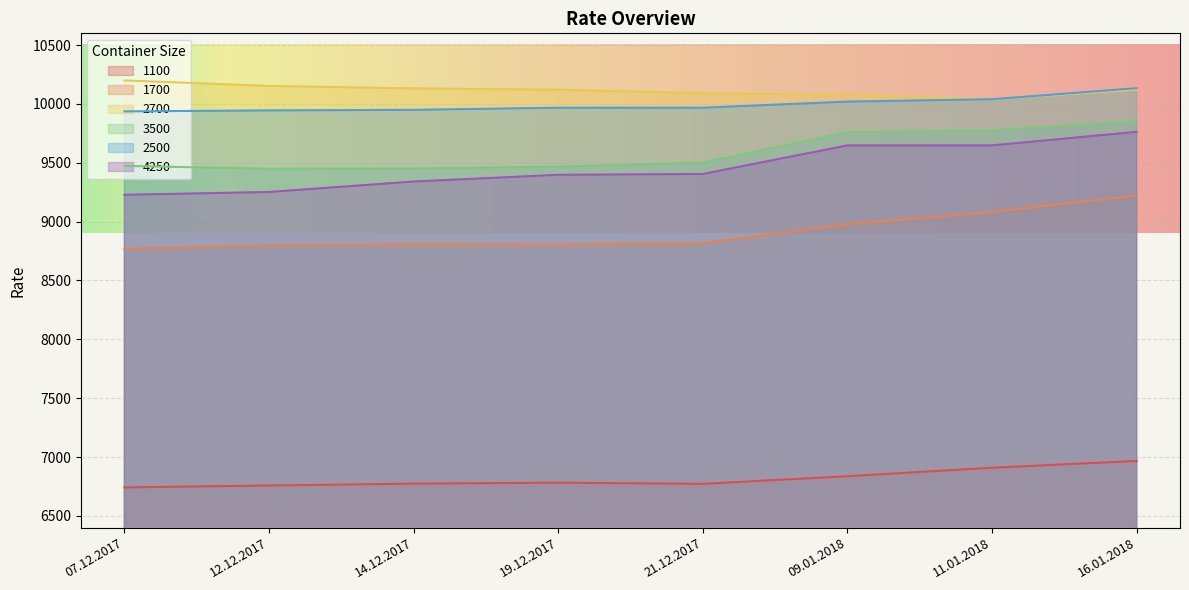

What is the sum of the 2700 values at 14.12.2017 and 11.01.2018?

20172